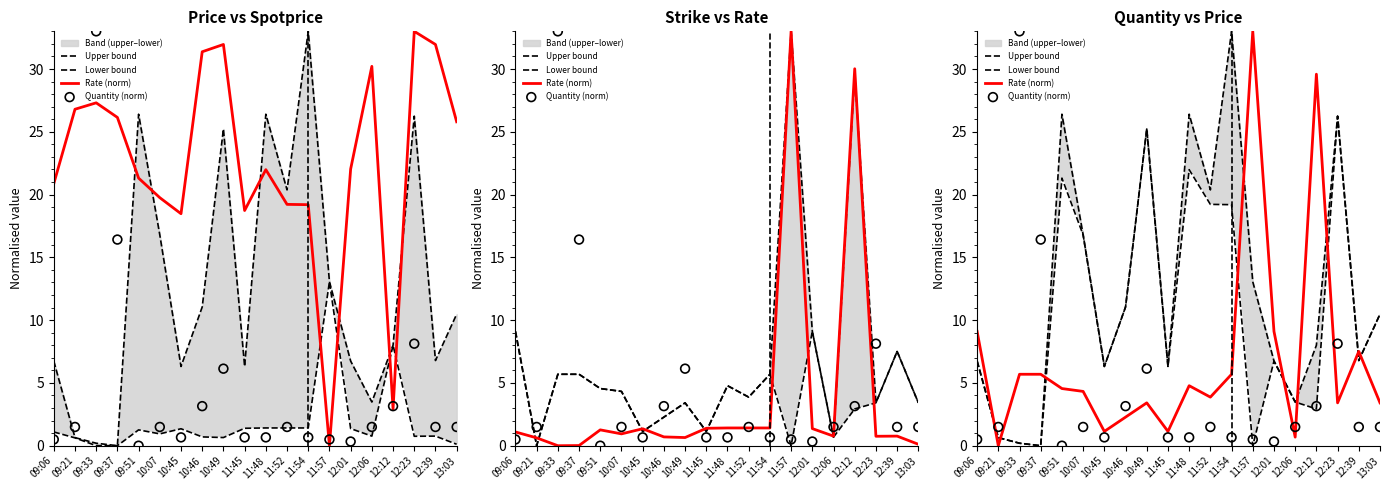

Is the value of Lower bound at 09:51 greater than the value of Quantity (norm) at 12:01?

Yes